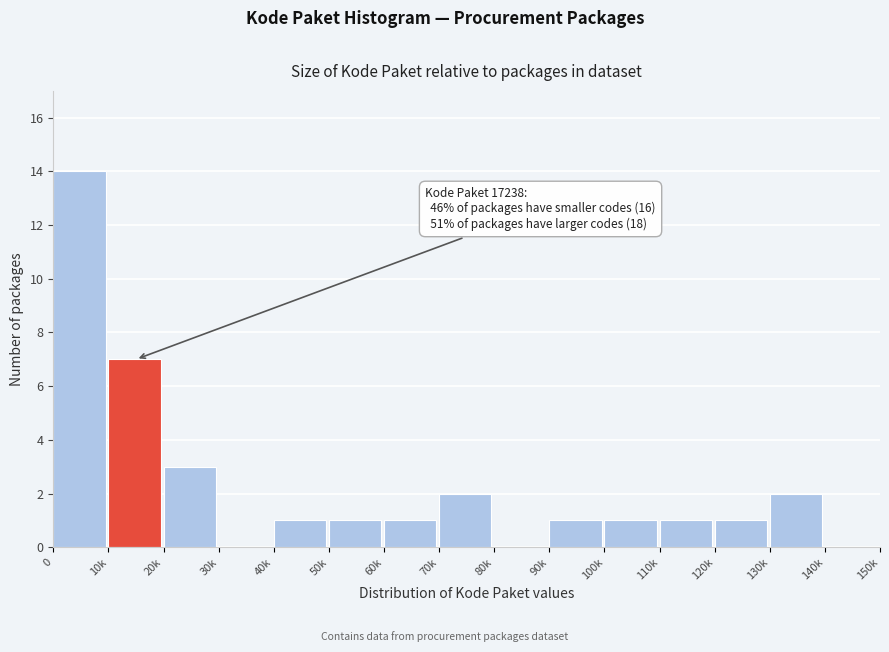

Reading left to right, what are all the values shown in this chart?

0=14	10k=7	20k=3	30k=0	40k=1	50k=1	60k=1	70k=2	80k=0	90k=1	100k=1	110k=1	120k=1	130k=2	140k=0